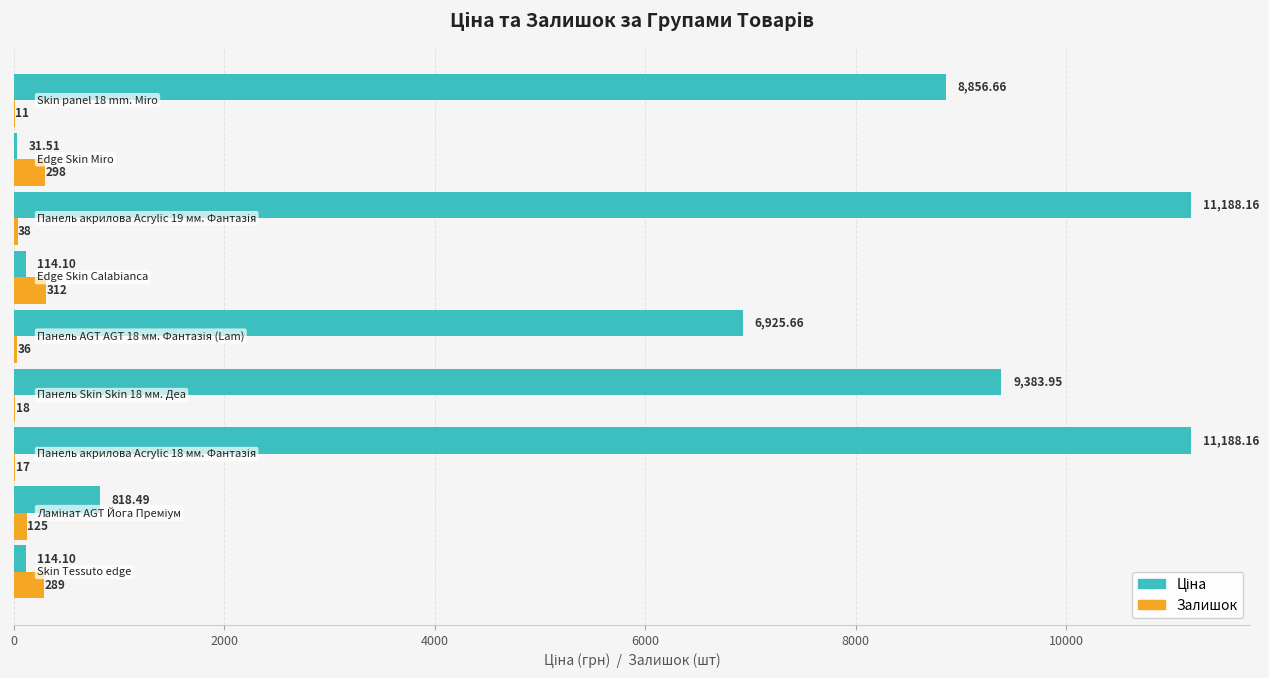

What is the sum of all Залишок values?

1144.0